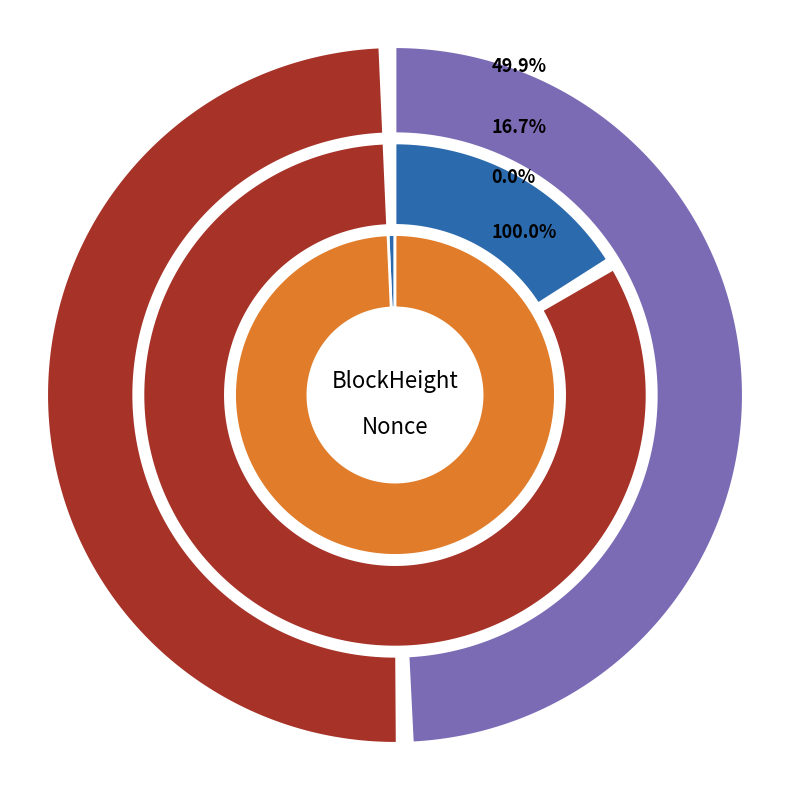

To the nearest percent, what is the combined percentage of 88431 and 88435?

100%